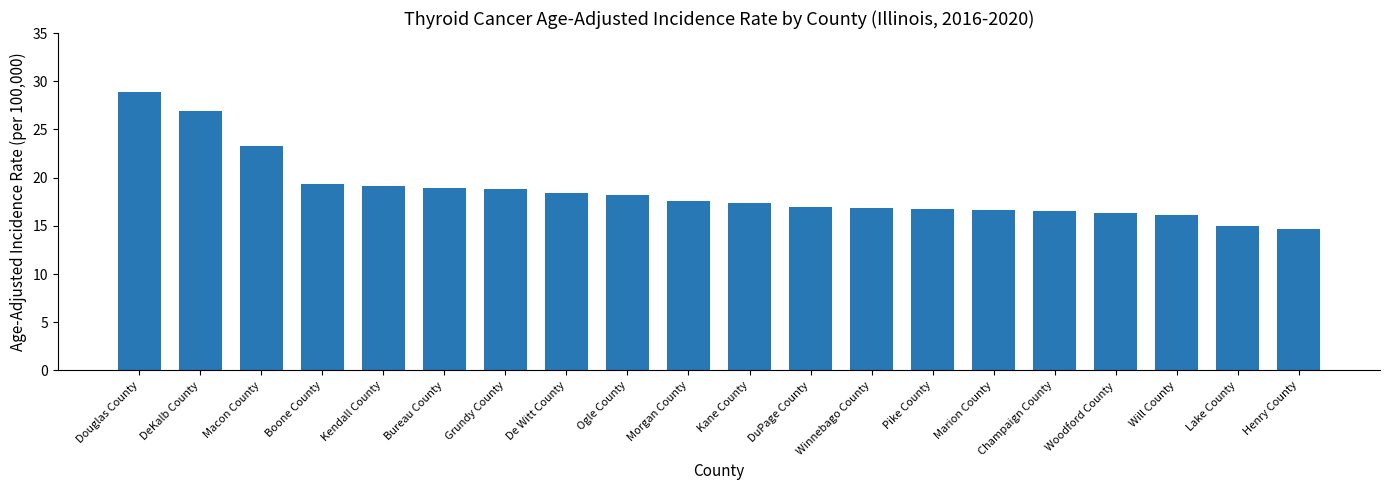

How many series are shown in this chart?

1